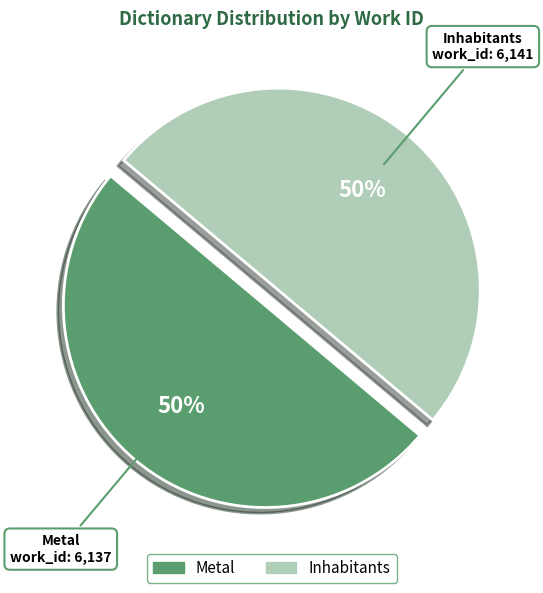

To the nearest percent, what portion does Metal represent?

50%